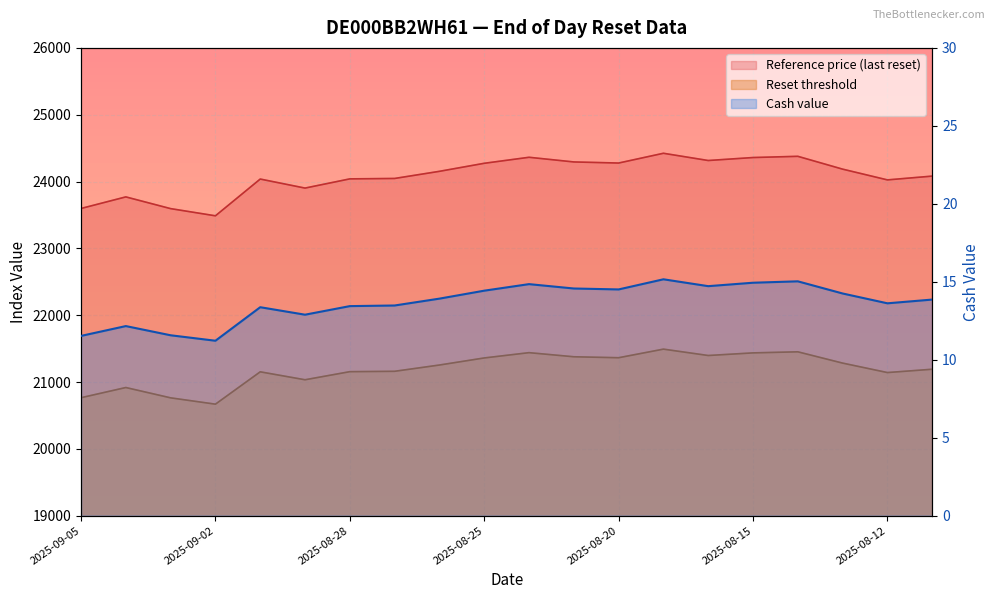

What is the smallest value displayed?

11.2